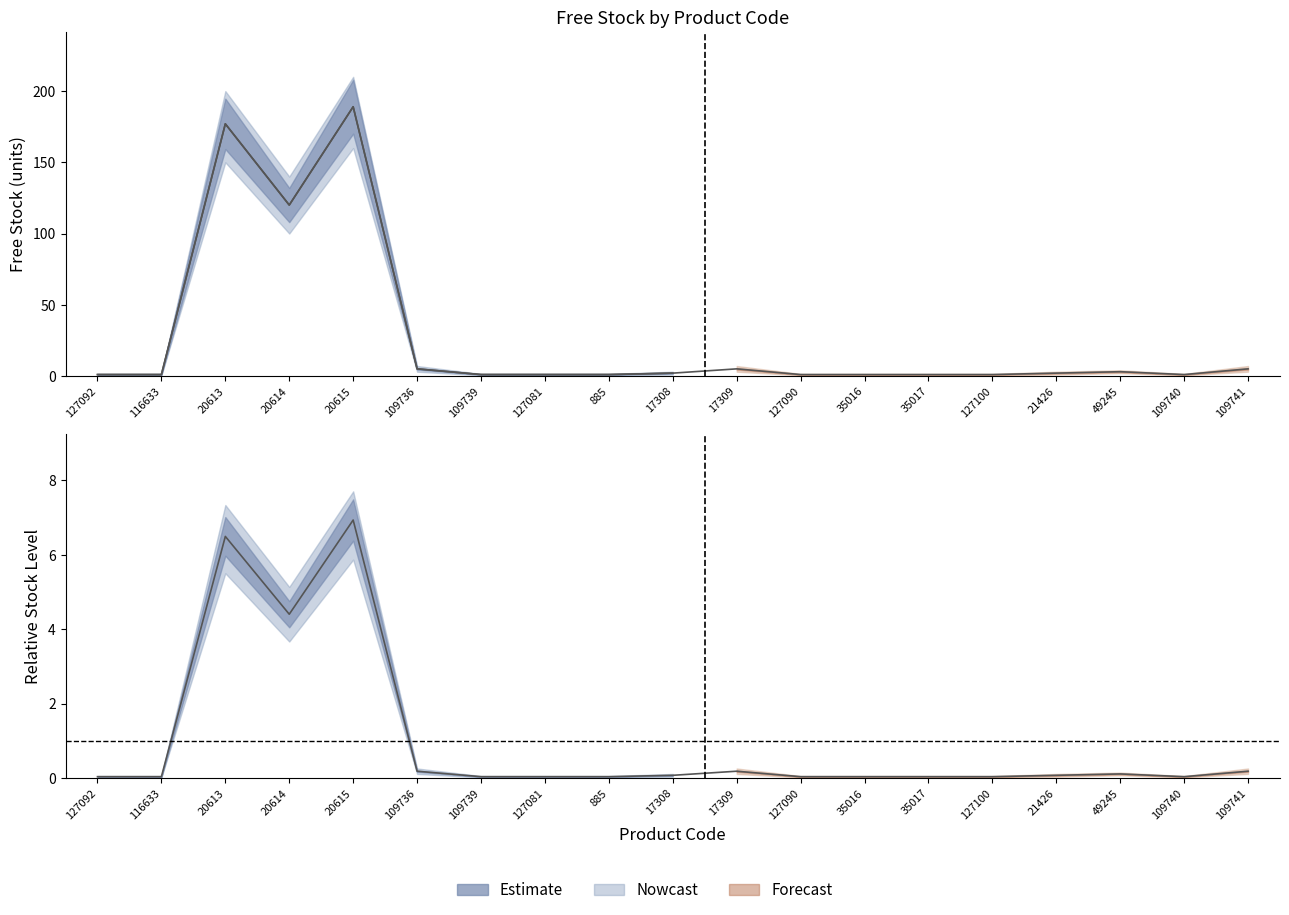

What position from the right is 127090?

8